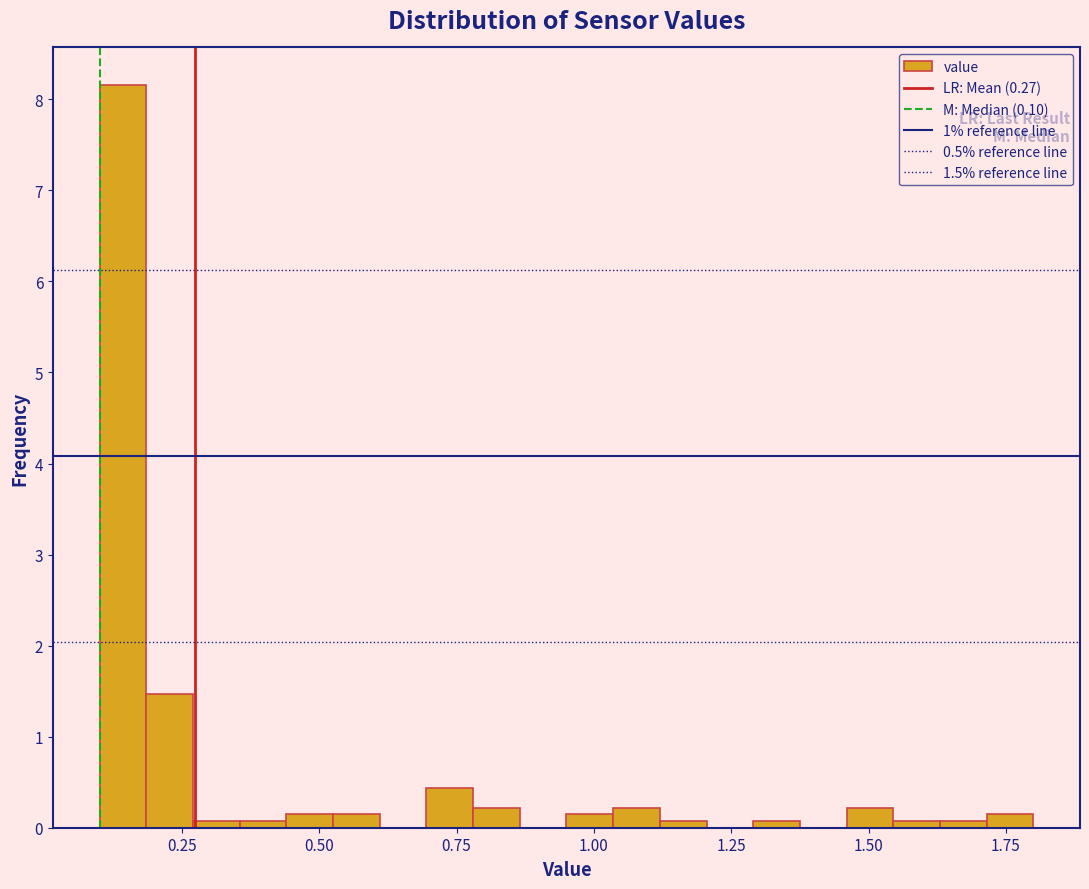

Around what value on the x-axis is the tallest bar? Give the approximate position of its centre, as read against the axis.

0.15